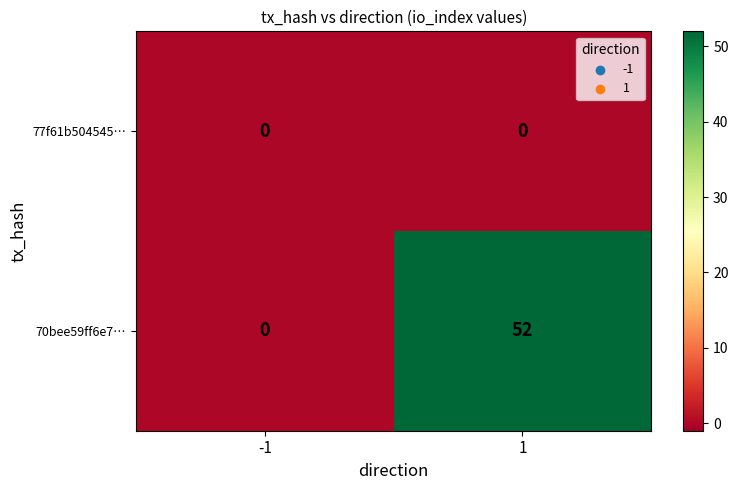

Rank the series by their average value, from highest to lowest.

70bee59ff6e7…, 77f61b504545…